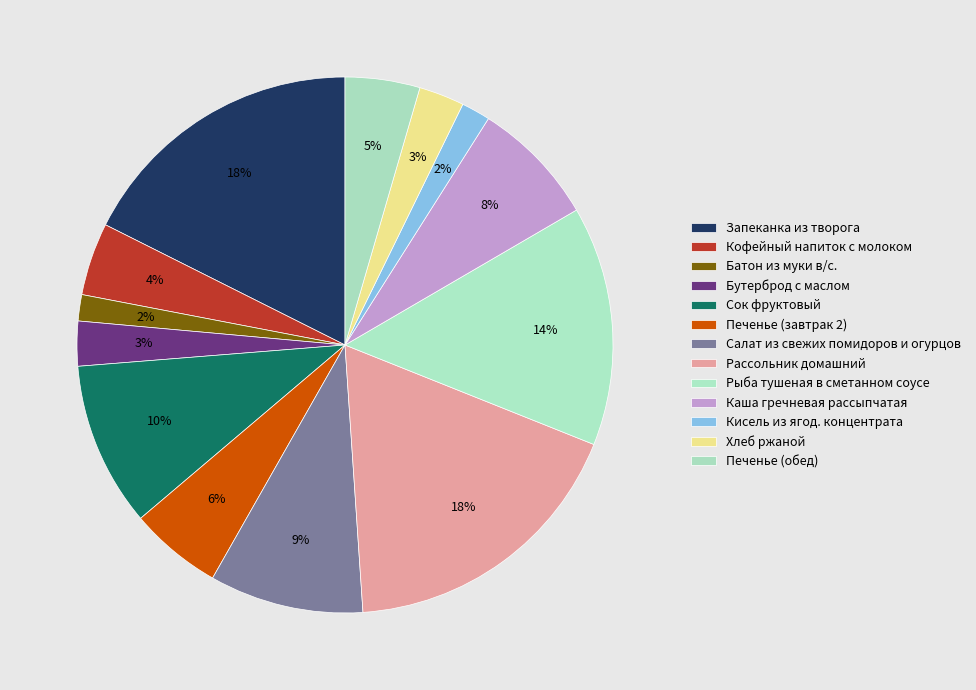

How many segments does this pie chart have?

13